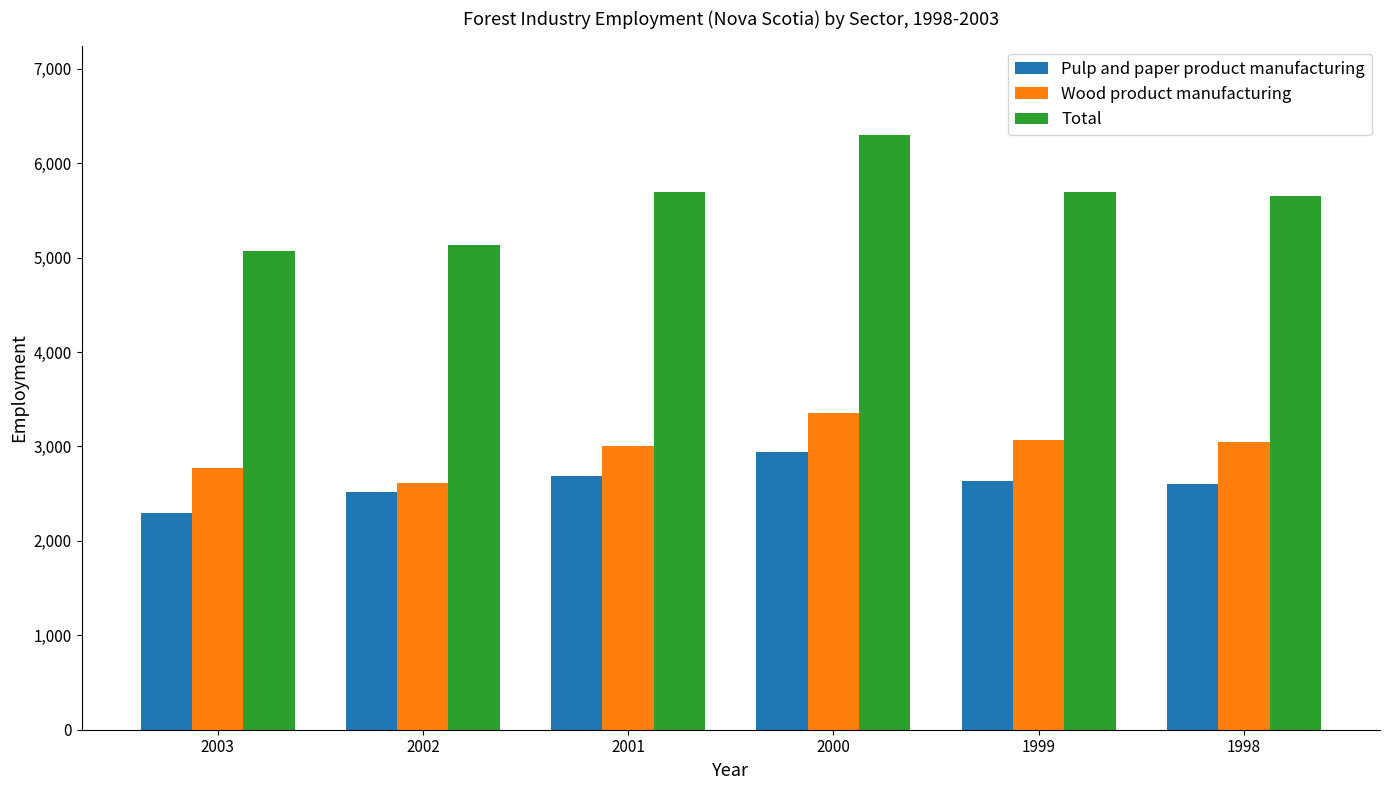

What is the difference between the Wood product manufacturing values at 1999 and 2000?

289